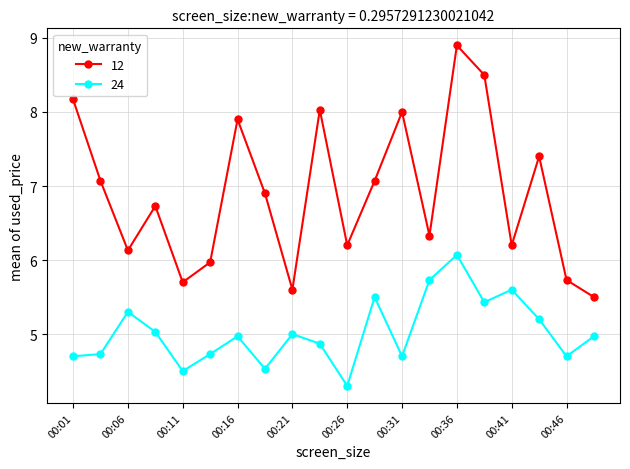

What is the smallest value displayed?

4.3